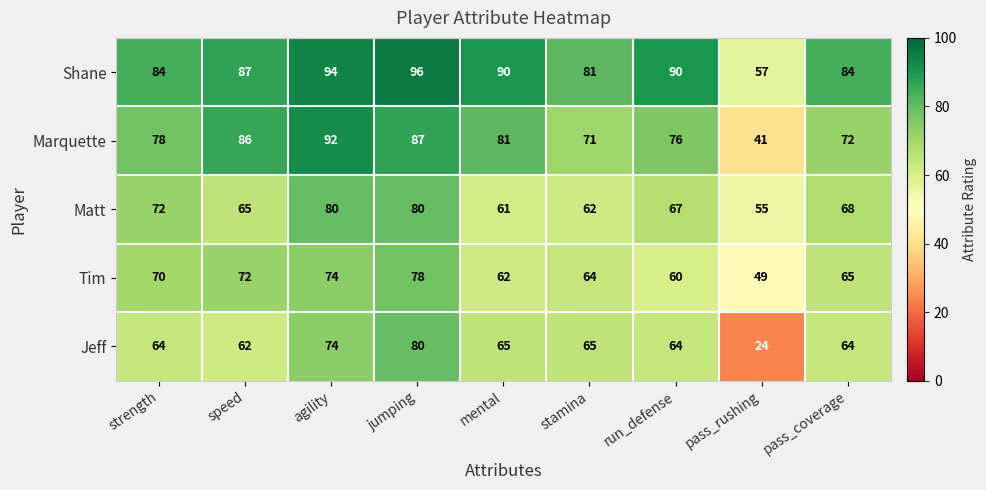

At which category does the chart reach its peak across all series?

jumping